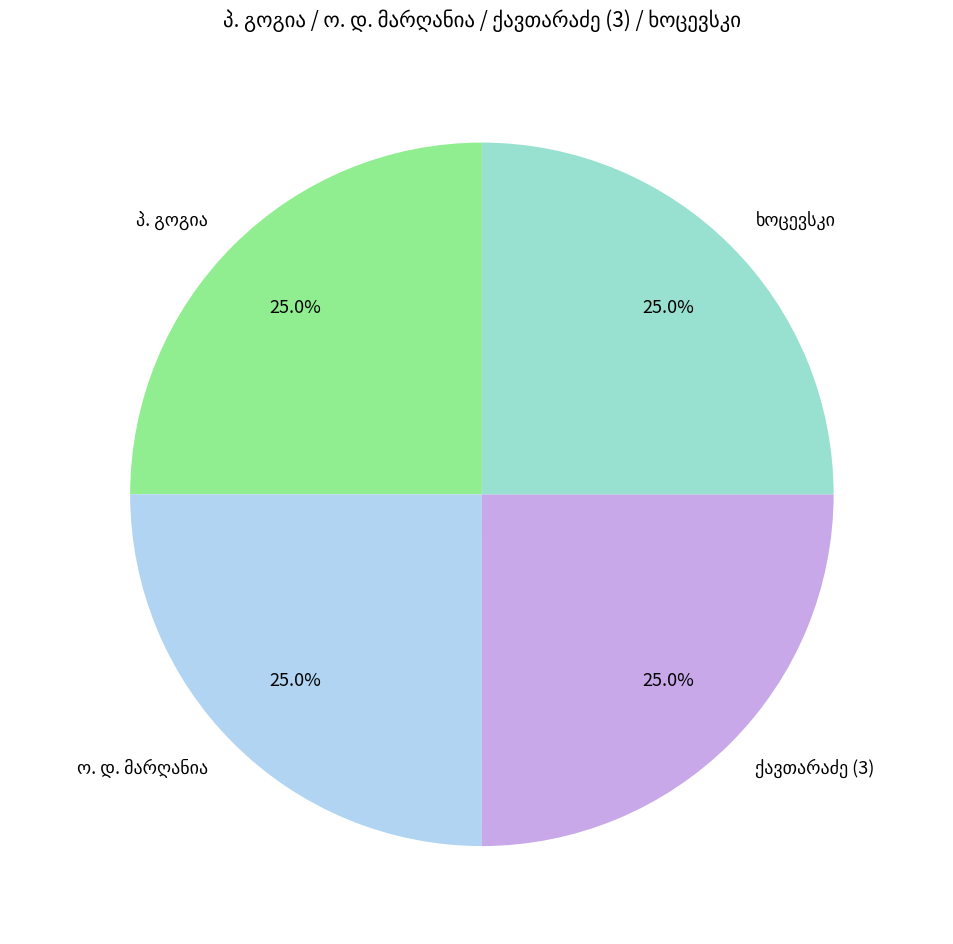

Does any single category account for the majority?

No